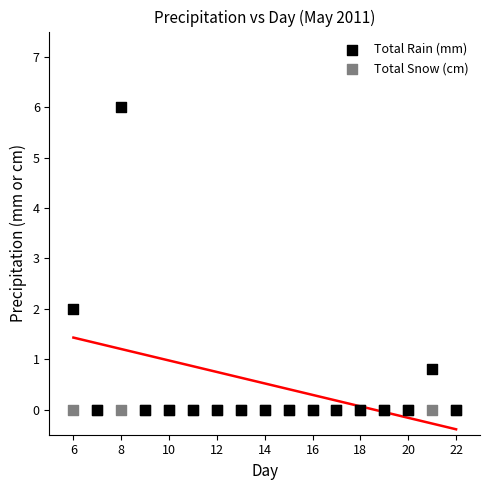

What are all the series names shown in the legend?

Total Rain (mm), Total Snow (cm)